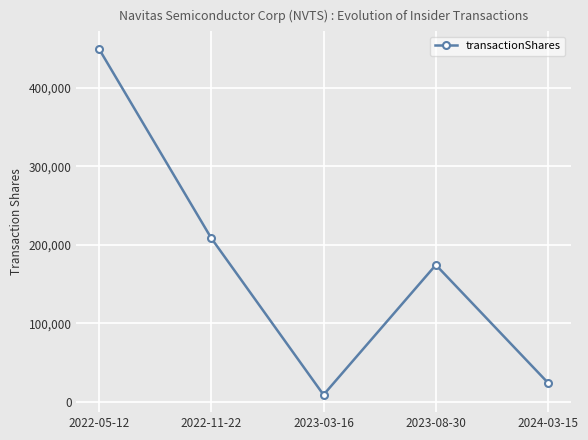

List the labels in order of value, largest first.

2022-05-12, 2022-11-22, 2023-08-30, 2024-03-15, 2023-03-16